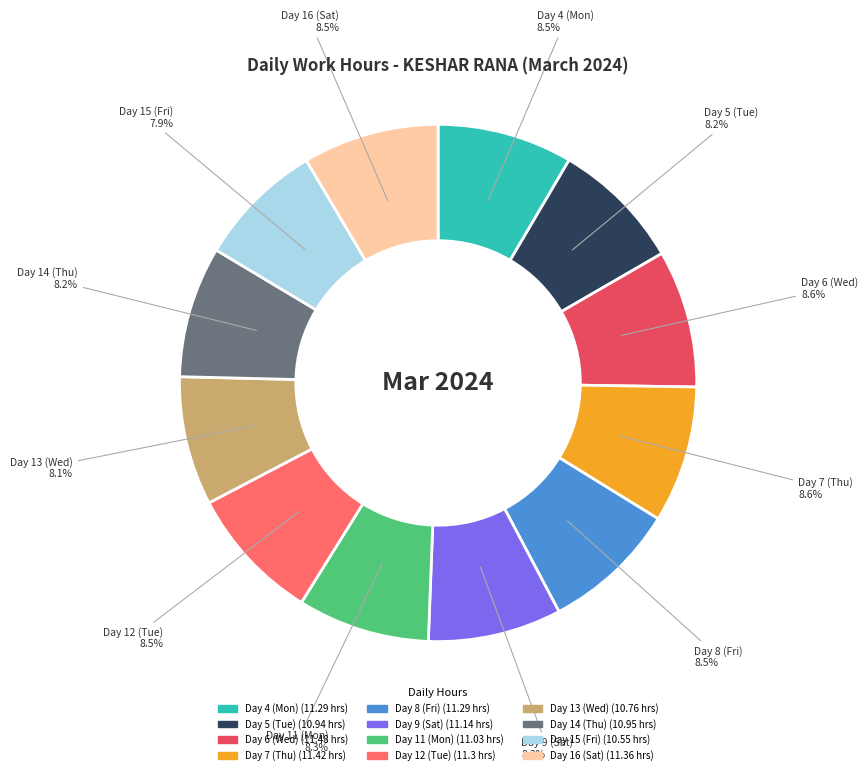

How many slices are in this pie chart?

12